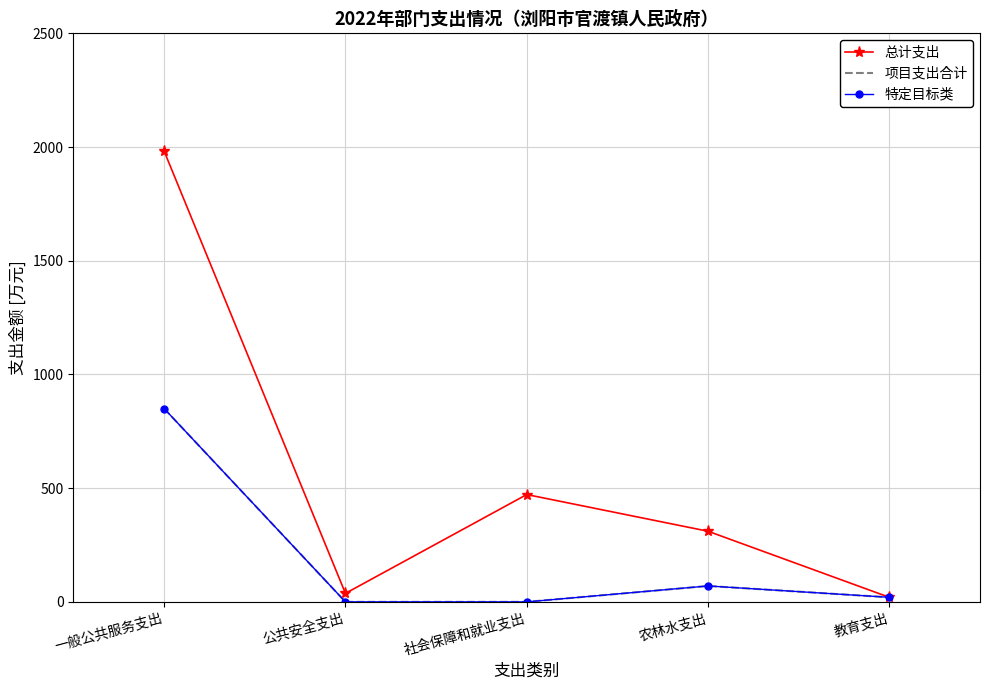

True or false: 特定目标类 and 总计支出 cross at least once.

False